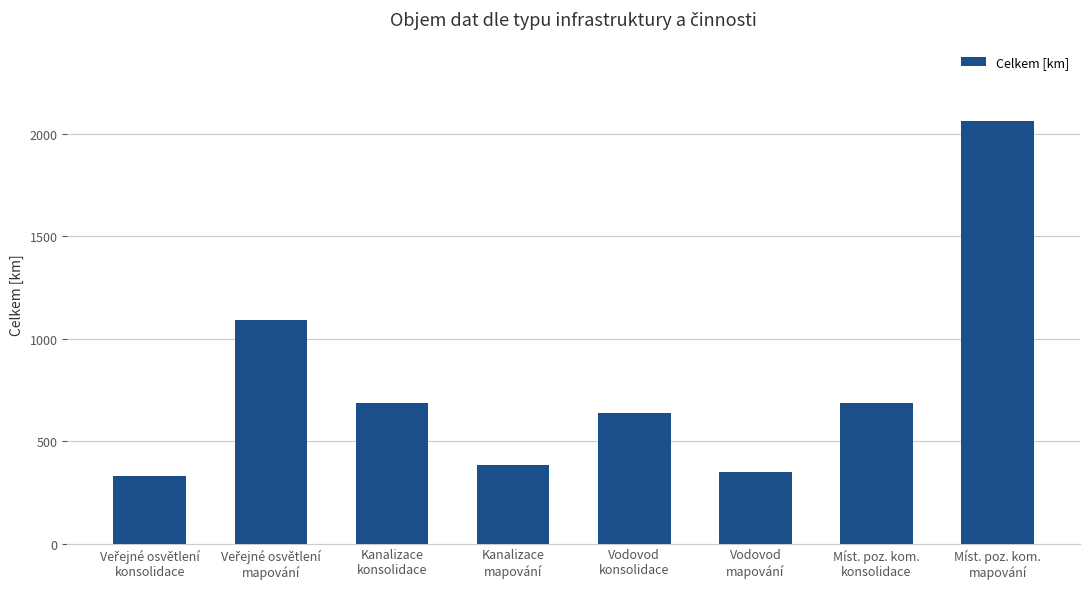

What is the label of the 3rd bar from the left?

Kanalizace
konsolidace